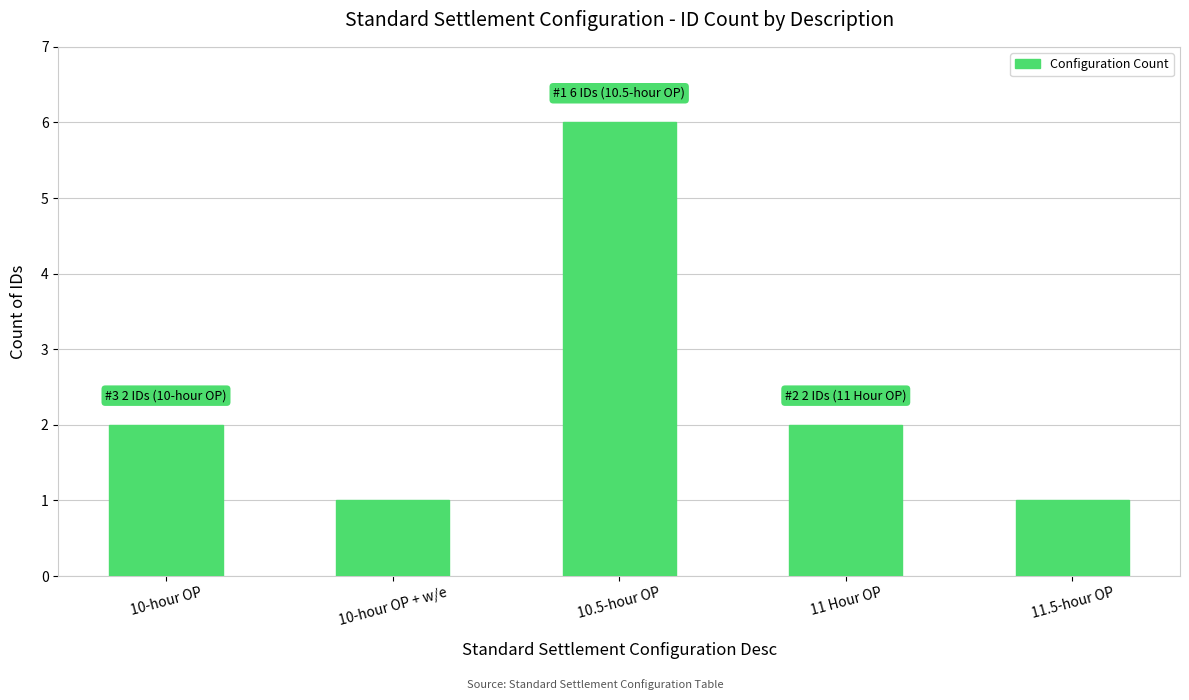

What is the maximum value shown in the chart?

6